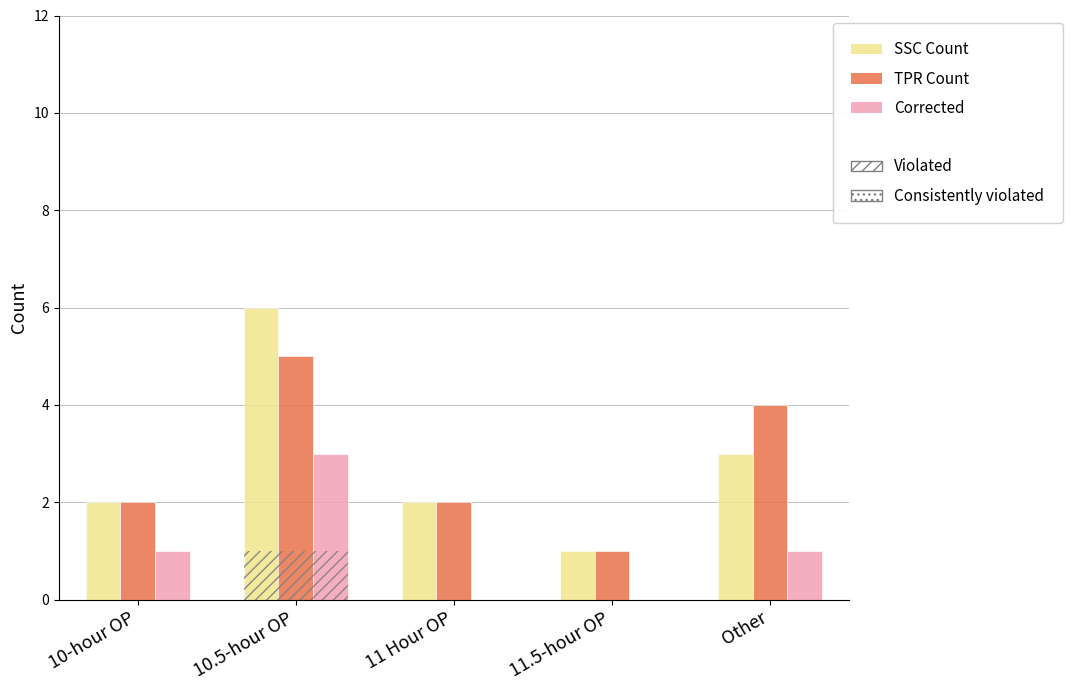

Reading left to right, what are all the values shown in this chart?

SSC Count: 2	6	2	1	3
TPR Count: 2	5	2	1	4
Corrected: 1	3	0	0	1